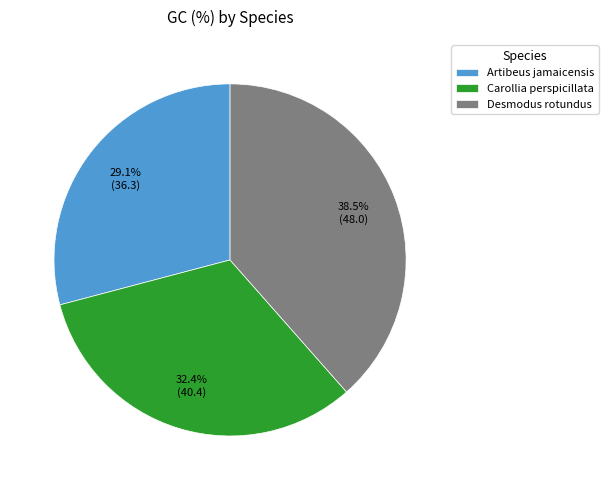

Is Carollia perspicillata the majority of the pie?

No